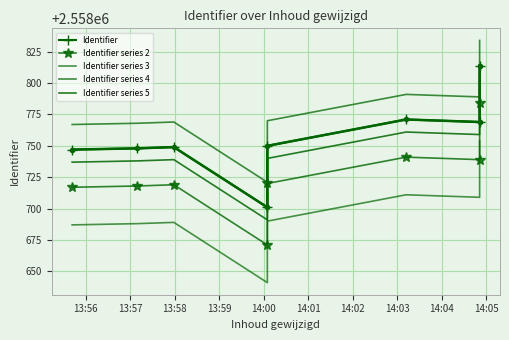

How many lines are shown in the chart?

5